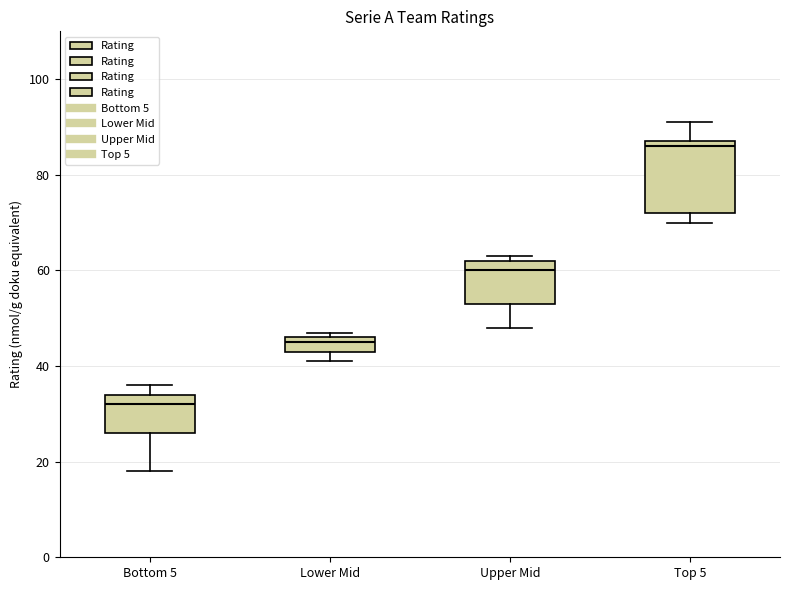

Reading left to right, read every box against the y-axis: the position of its median line, the range the box covers, and the ends of its whiskers. The values are not printed on the chart, so give them approximately, as read against the axis.

Bottom 5: median 32, box 26 to 34, whiskers 18 to 36
Lower Mid: median 46 (just below the box's upper edge), box 44 to 46, whiskers 42 to 48
Upper Mid: median 60, box 54 to 62, whiskers 48 to 64
Top 5: median 86, box 72 to 88, whiskers 70 to 92